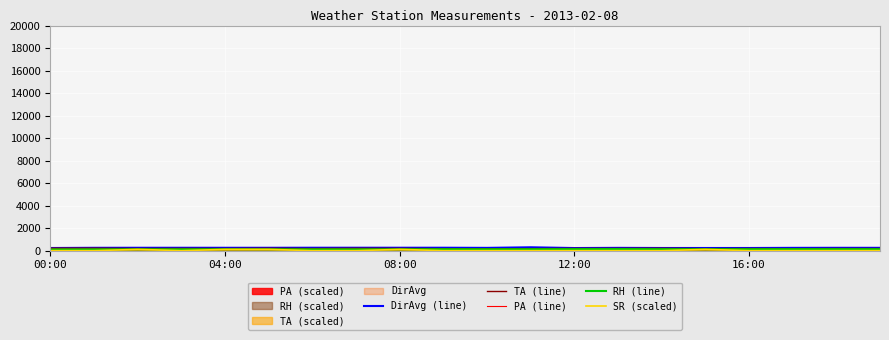

What is the label of the 16th point from the right?

04:00